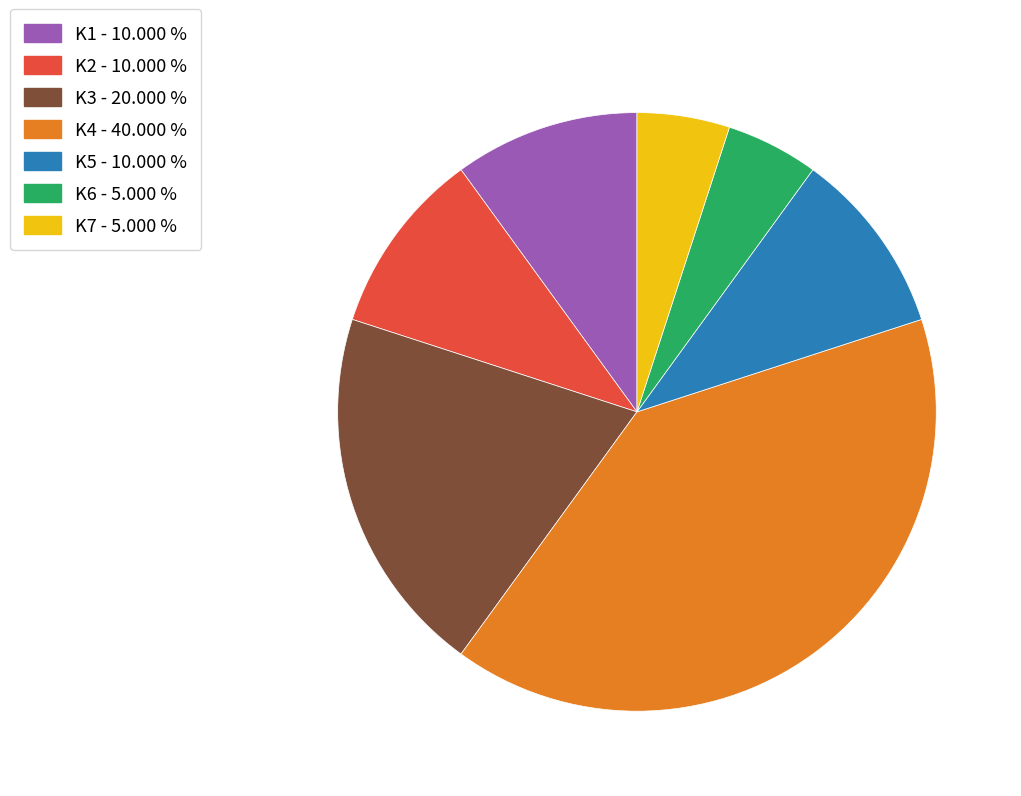

Which category has the biggest portion of the pie?

K4